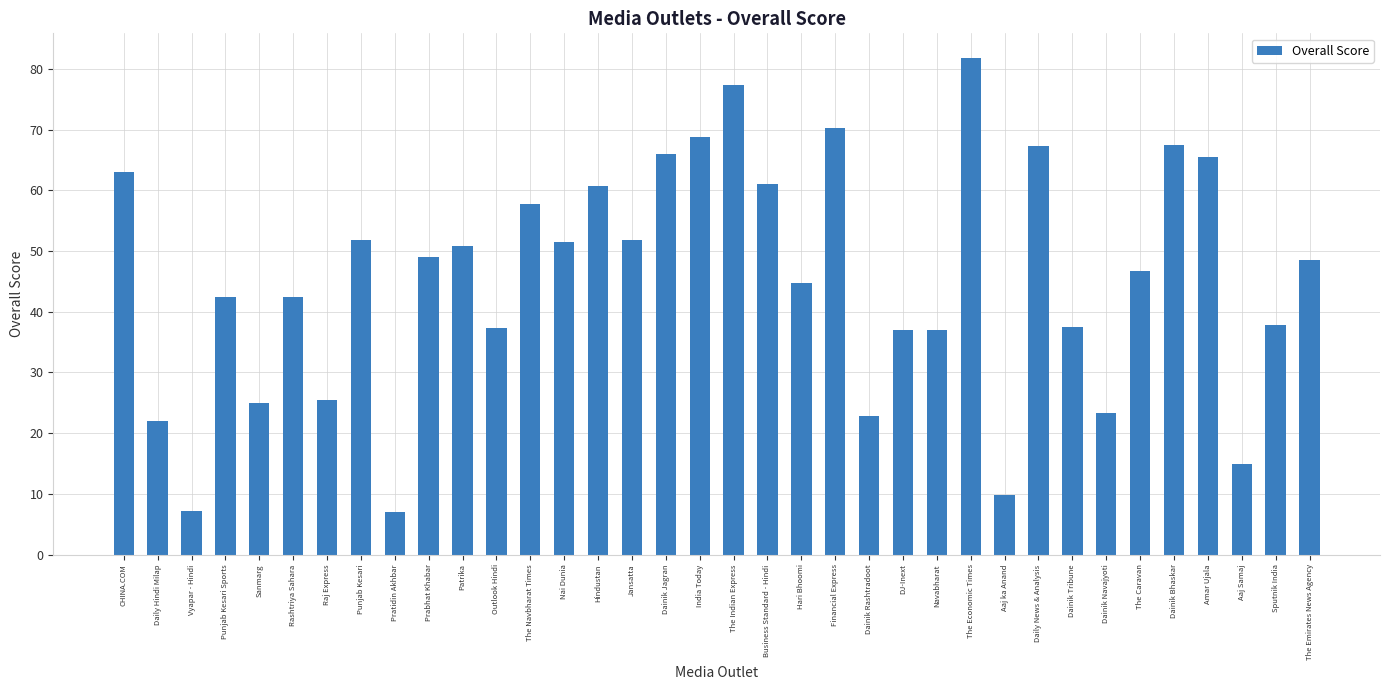

What is the sum of all values?

1630.4